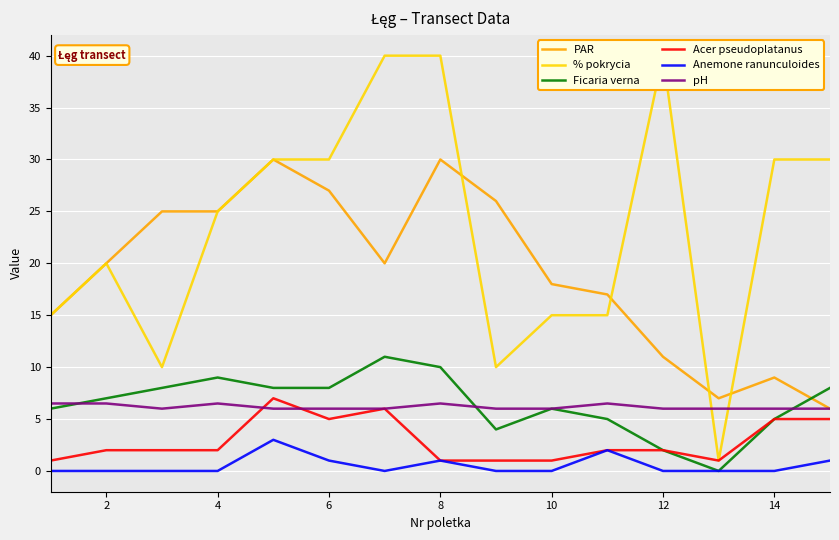

Reading left to right, extract all data points from this chart.

PAR: 15.0	20.0	25.0	25.0	30.0	27.0	20.0	30.0	26.0	18.0	17.0	11.0	7.0	9.0	6.0
% pokrycia: 15.0	20.0	10.0	25.0	30.0	30.0	40.0	40.0	10.0	15.0	15.0	40.0	1.0	30.0	30.0
Ficaria verna: 6.0	7.0	8.0	9.0	8.0	8.0	11.0	10.0	4.0	6.0	5.0	2.0	0.0	5.0	8.0
Acer pseudoplatanus: 1.0	2.0	2.0	2.0	7.0	5.0	6.0	1.0	1.0	1.0	2.0	2.0	1.0	5.0	5.0
Anemone ranunculoides: 0.0	0.0	0.0	0.0	3.0	1.0	0.0	1.0	0.0	0.0	2.0	0.0	0.0	0.0	1.0
pH: 6.5	6.5	6.0	6.5	6.0	6.0	6.0	6.5	6.0	6.0	6.5	6.0	6.0	6.0	6.0